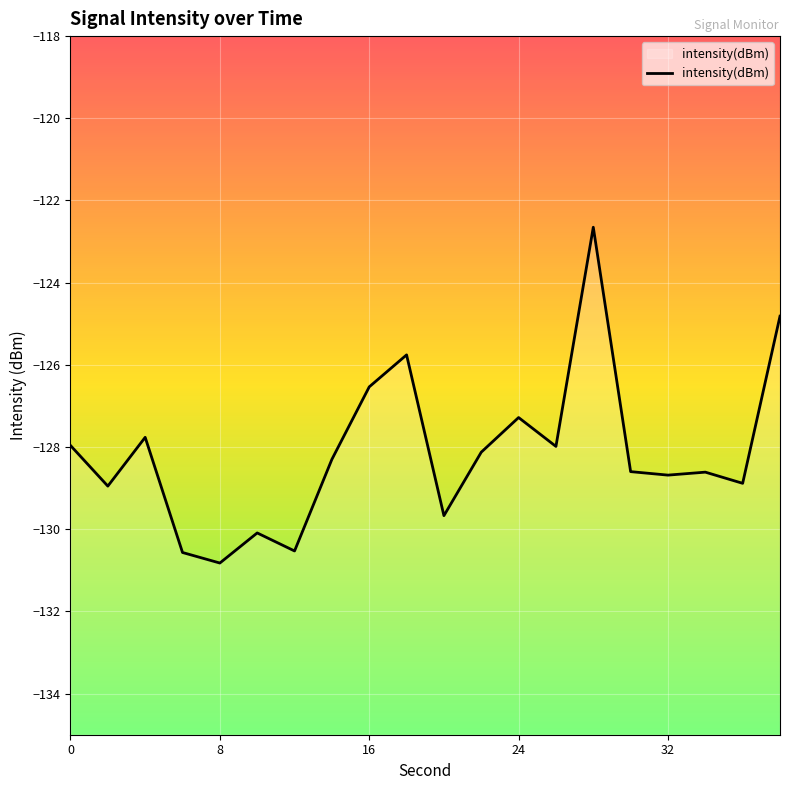

The value at 16 is -72.9. True or false?

False